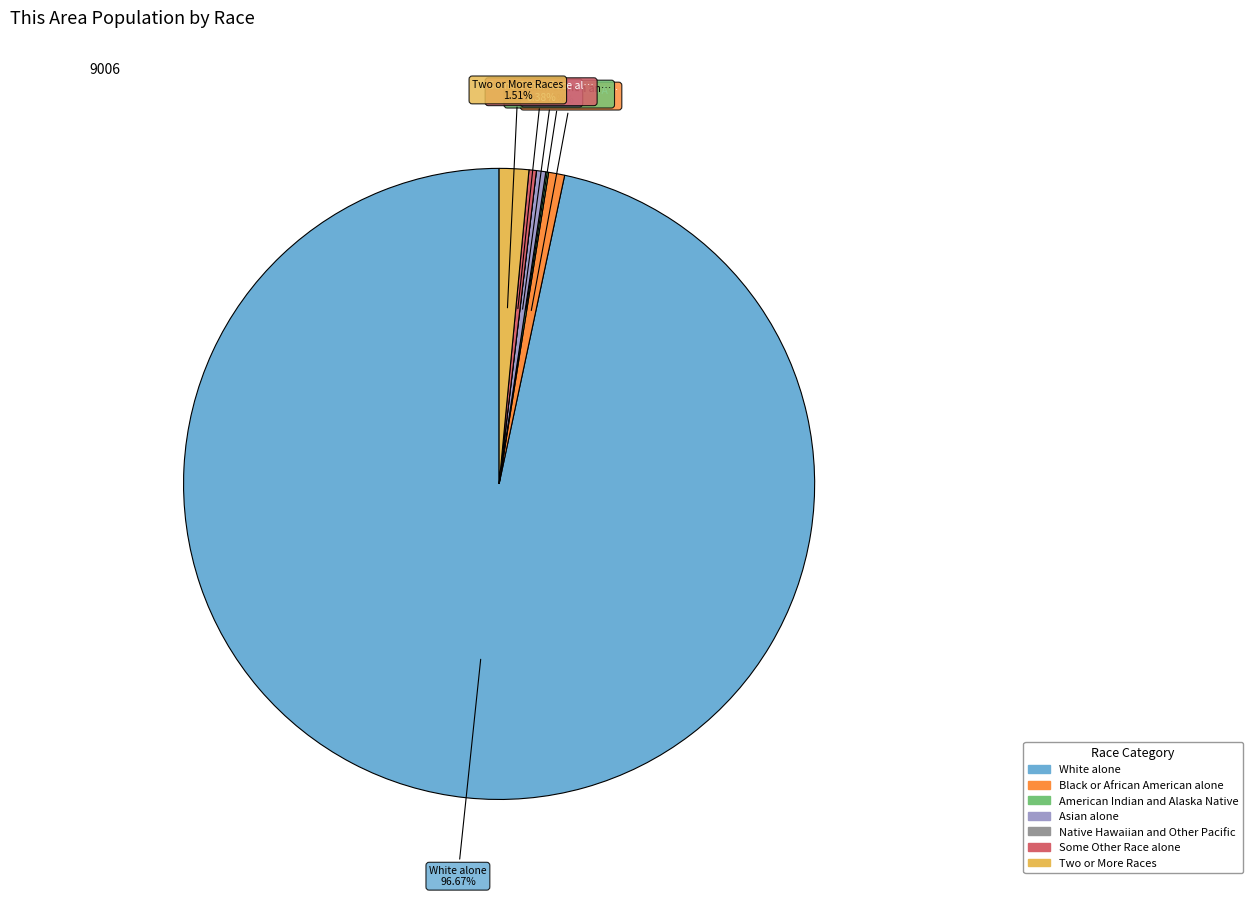

Which has a higher value, Asian alone or Two or More Races?

Two or More Races